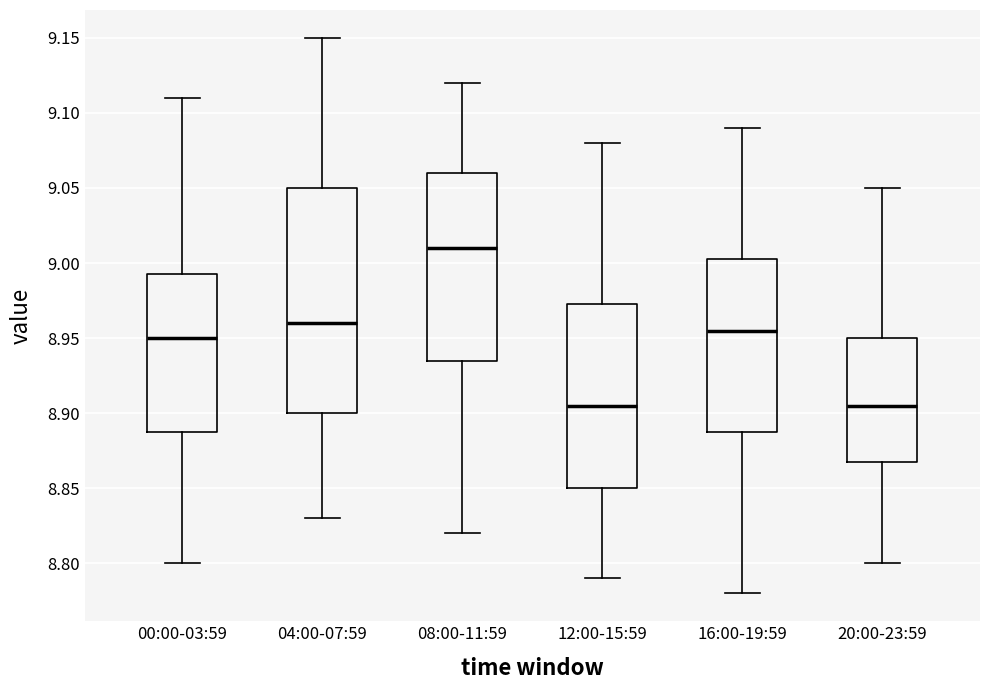

Reading left to right, transcribe this box plot: for each box, give where its median line is, the range the box spans, and where its two whiskers end, as read against the y-axis. The values are not printed on the chart, so give them approximately, as read against the axis.

00:00-03:59: median 8.950, box 8.890 to 8.995, whiskers 8.800 to 9.110
04:00-07:59: median 8.960, box 8.900 to 9.050, whiskers 8.830 to 9.150
08:00-11:59: median 9.010, box 8.935 to 9.060, whiskers 8.820 to 9.120
12:00-15:59: median 8.905, box 8.850 to 8.975, whiskers 8.790 to 9.080
16:00-19:59: median 8.955, box 8.890 to 9.005, whiskers 8.780 to 9.090
20:00-23:59: median 8.905, box 8.870 to 8.950, whiskers 8.800 to 9.050